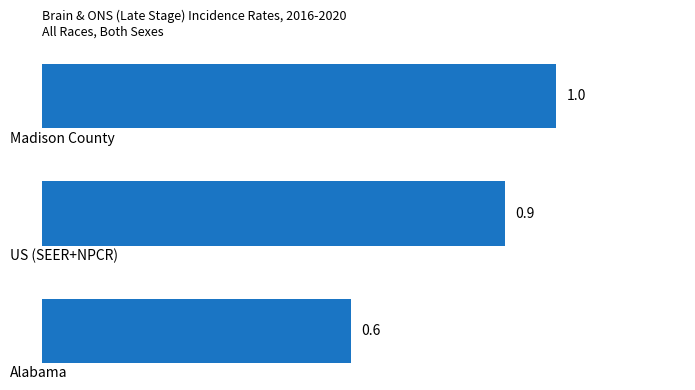

How many bars are there in total?

3